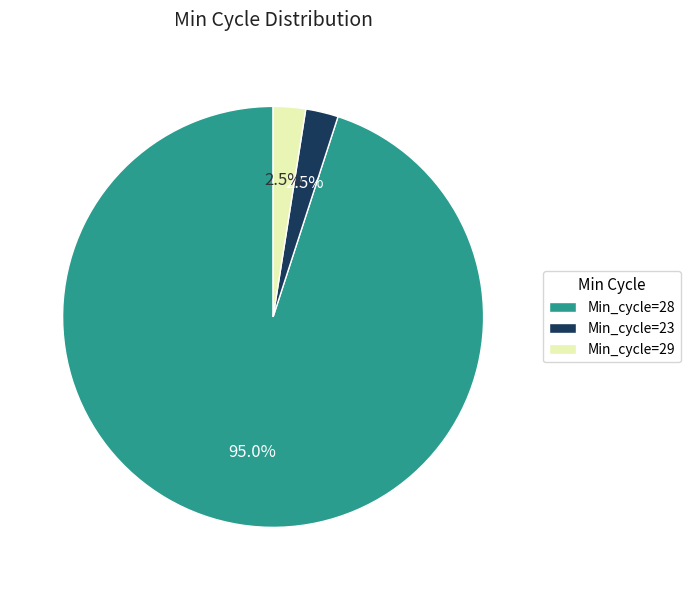

Is the sum of Min_cycle=23 and Min_cycle=28 greater than half?

Yes